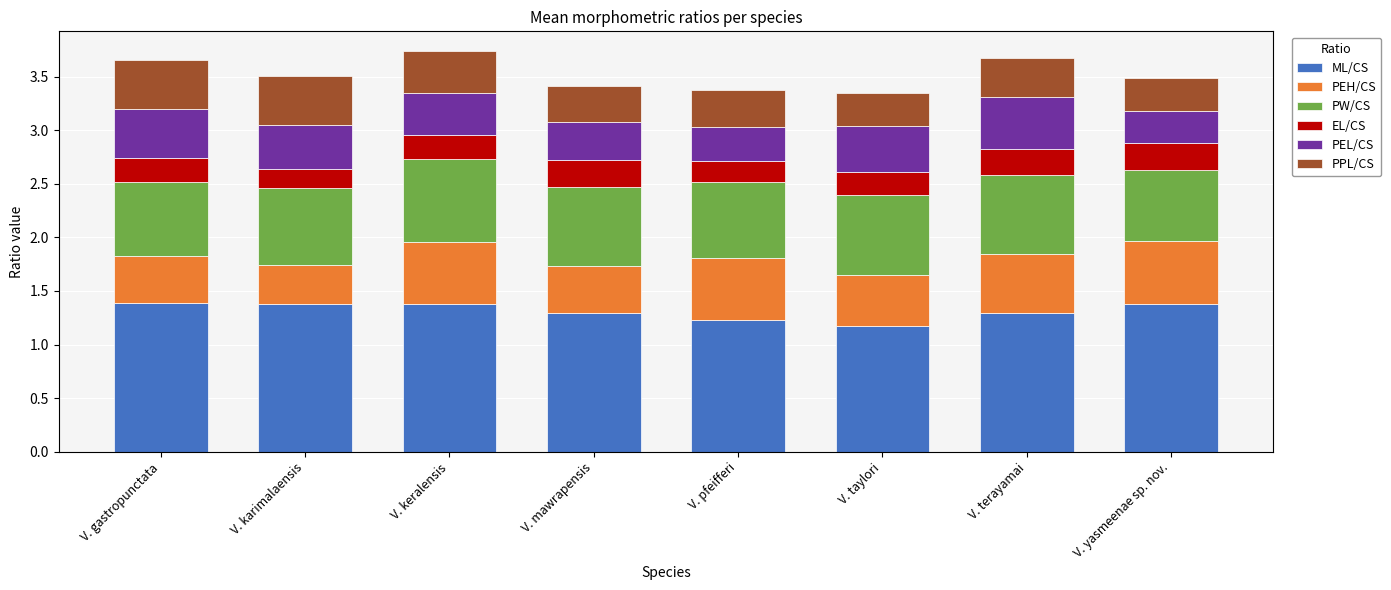

The value of ML/CS at V. terayamai is 0.7. True or false?

False